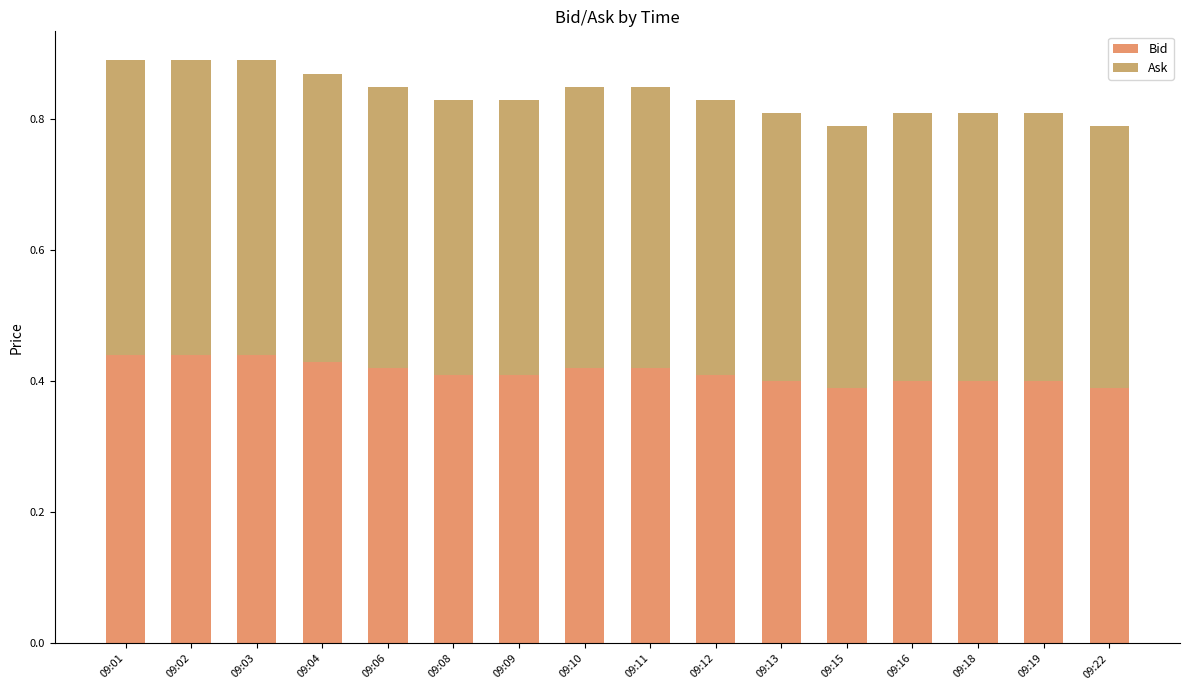

How many series are shown in this chart?

2